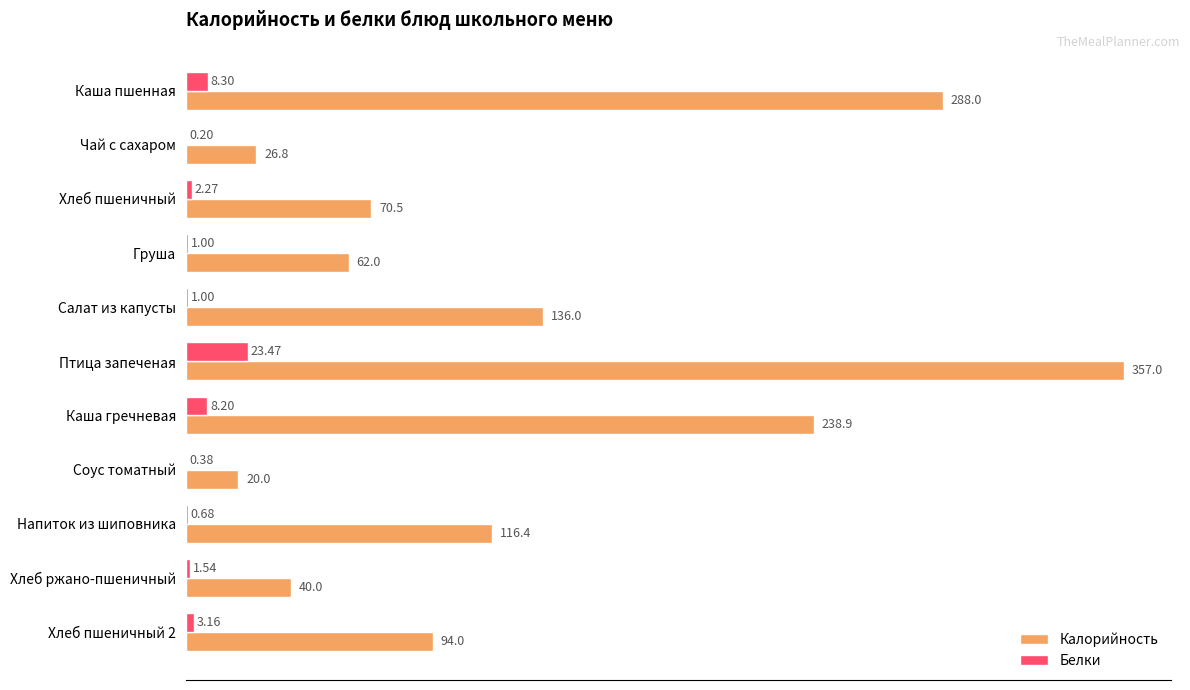

Between Птица запеченая and Хлеб ржано-пшеничный, which series saw the biggest shift?

Калорийность